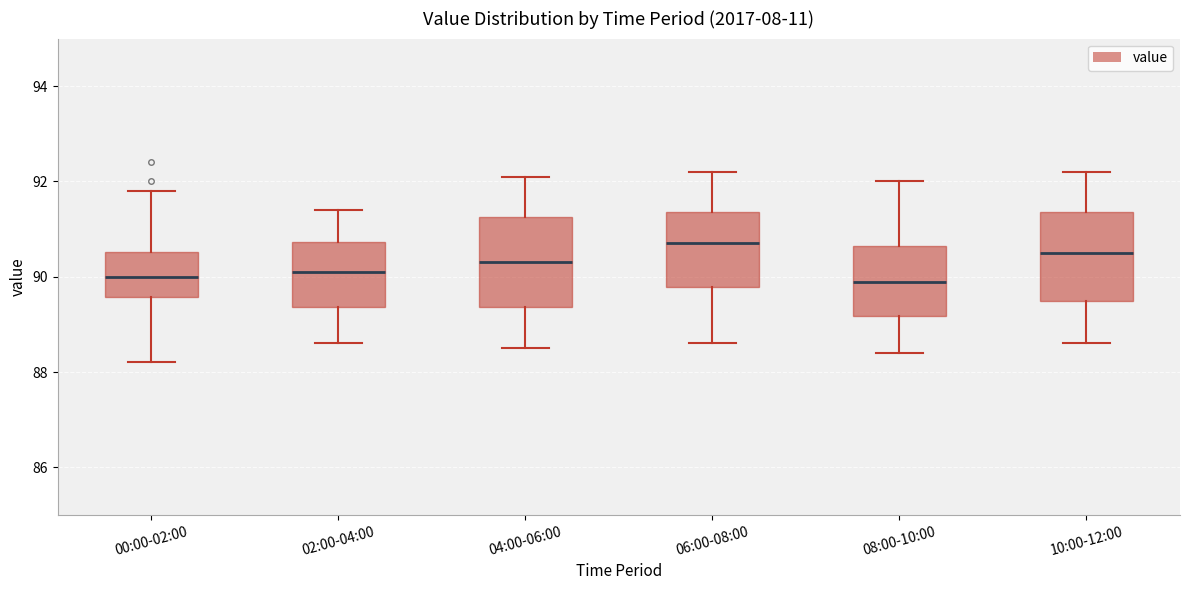

Which box has the highest median line?

06:00-08:00